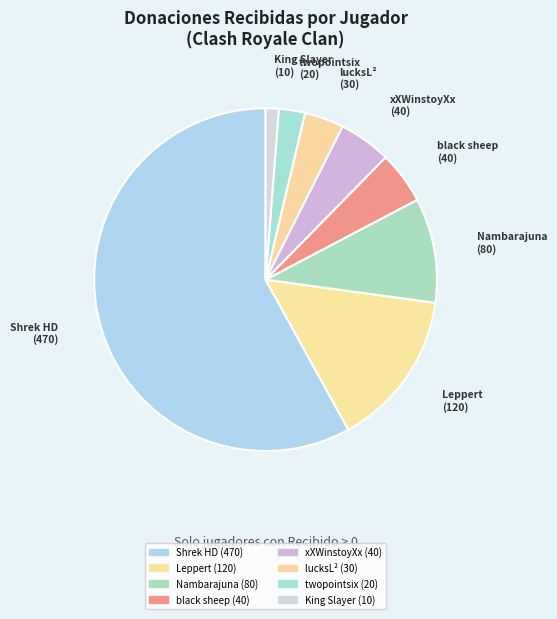

Is there a majority slice in this chart?

Yes